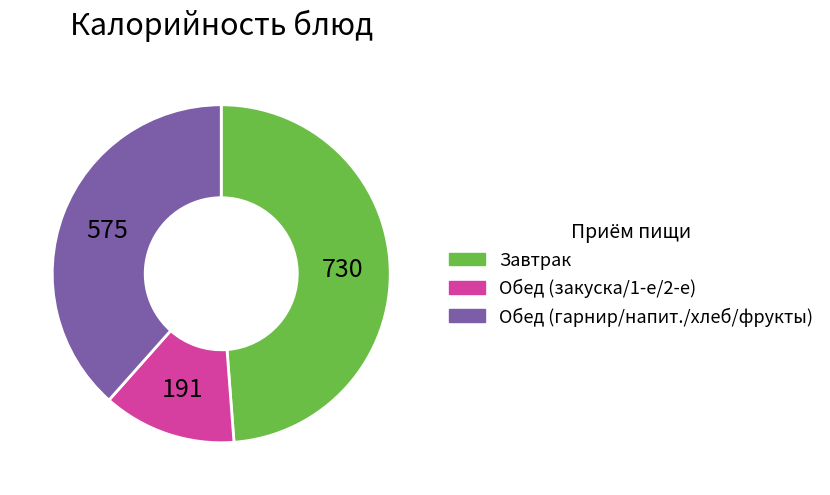

Does any single category account for the majority?

No